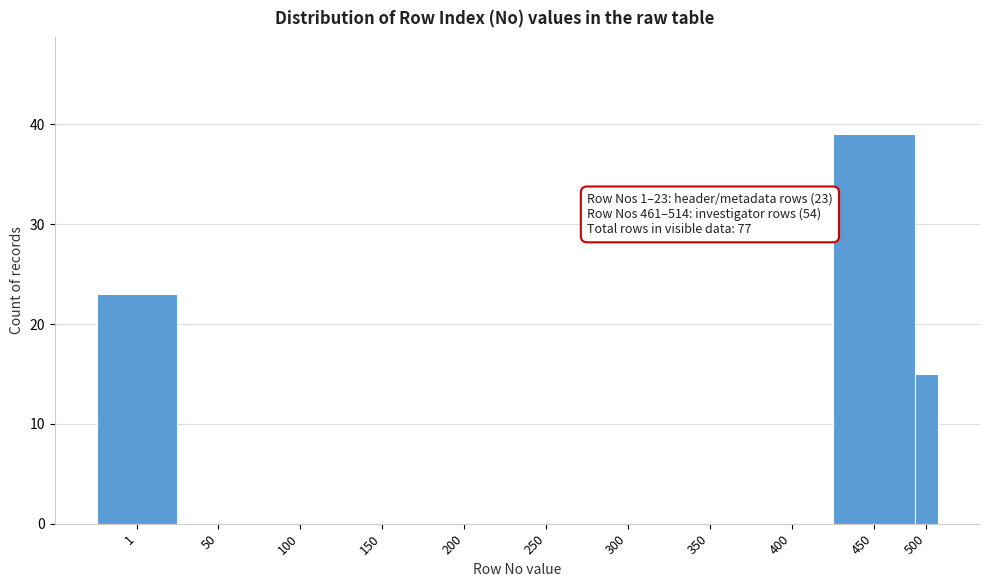

Reading right to left, list all the values displayed in this chart.

500=15	450=39	400=0	350=0	300=0	250=0	200=0	150=0	100=0	50=0	1=23